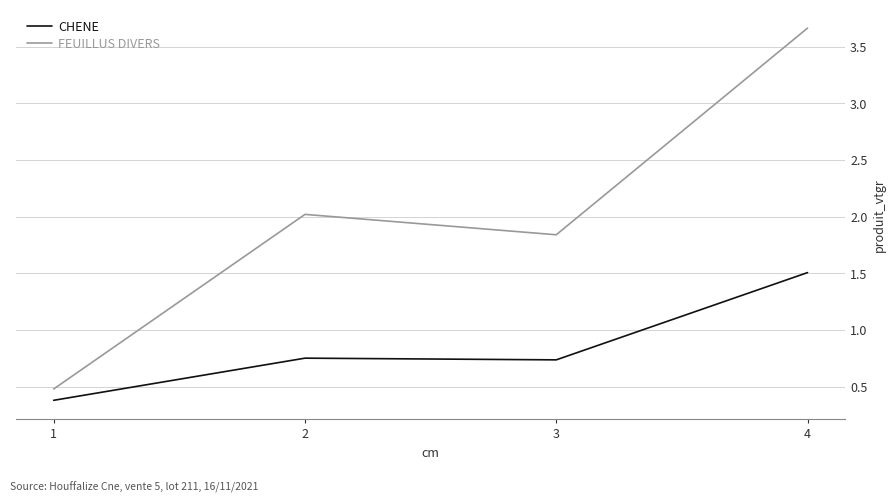

Rank the series by their average value, from highest to lowest.

FEUILLUS DIVERS, CHENE